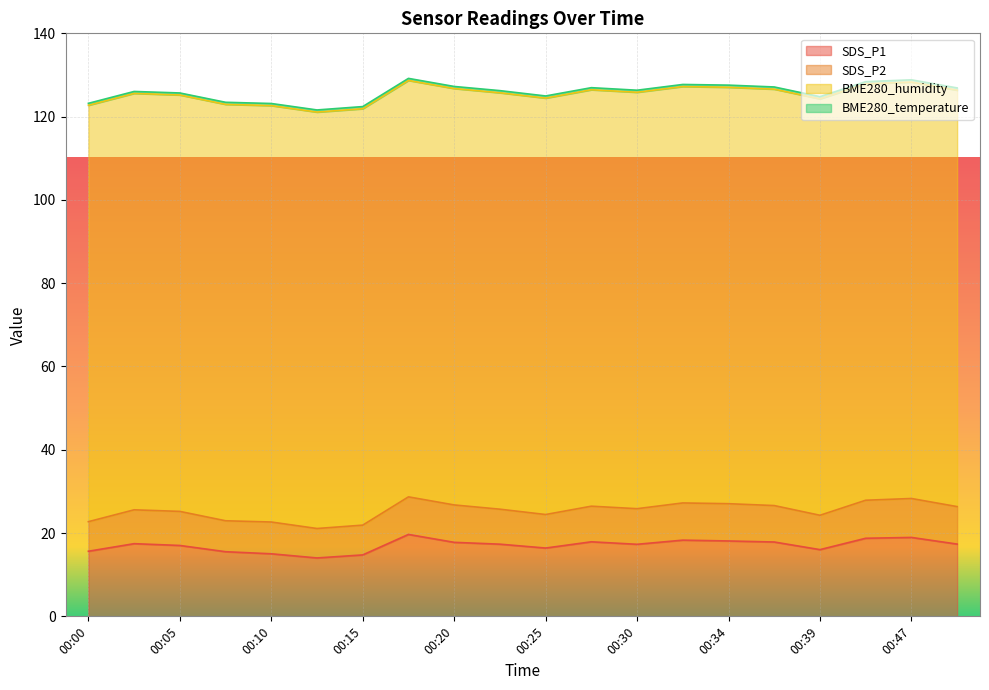

Is the value of SDS_P1 at 00:49 greater than the value of SDS_P2 at 00:27?

Yes